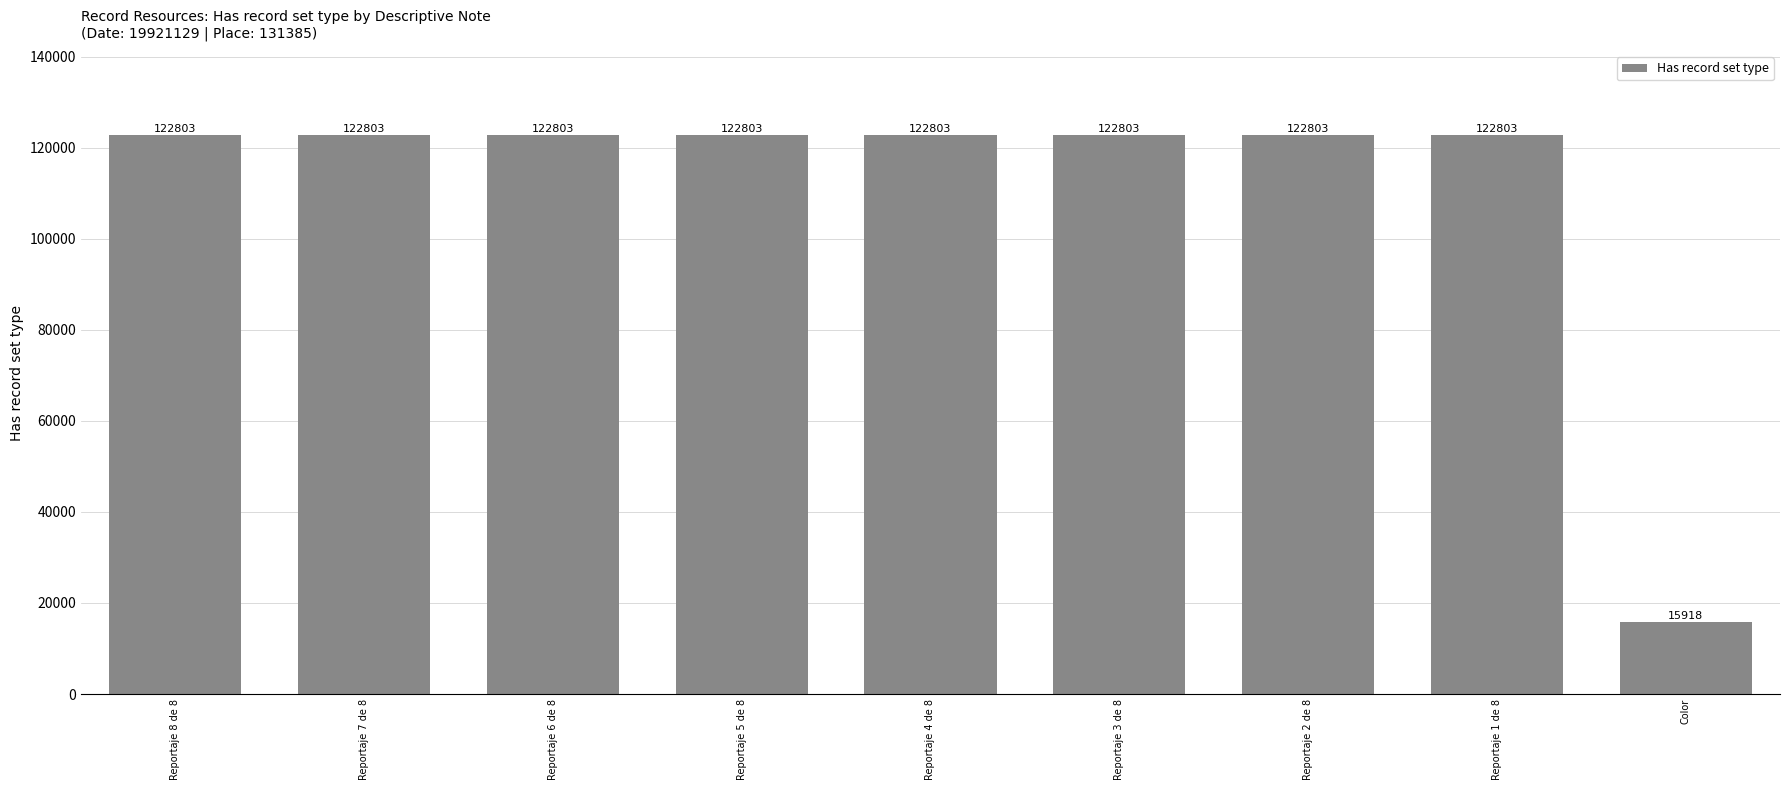

The chart shows a value of 122803 at Reportaje 6 de 8. True or false?

True